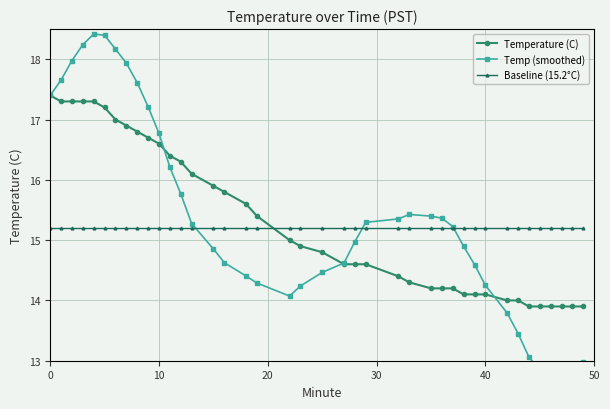

True or false: Baseline (15.2°C) and Temperature (C) cross at least once.

True